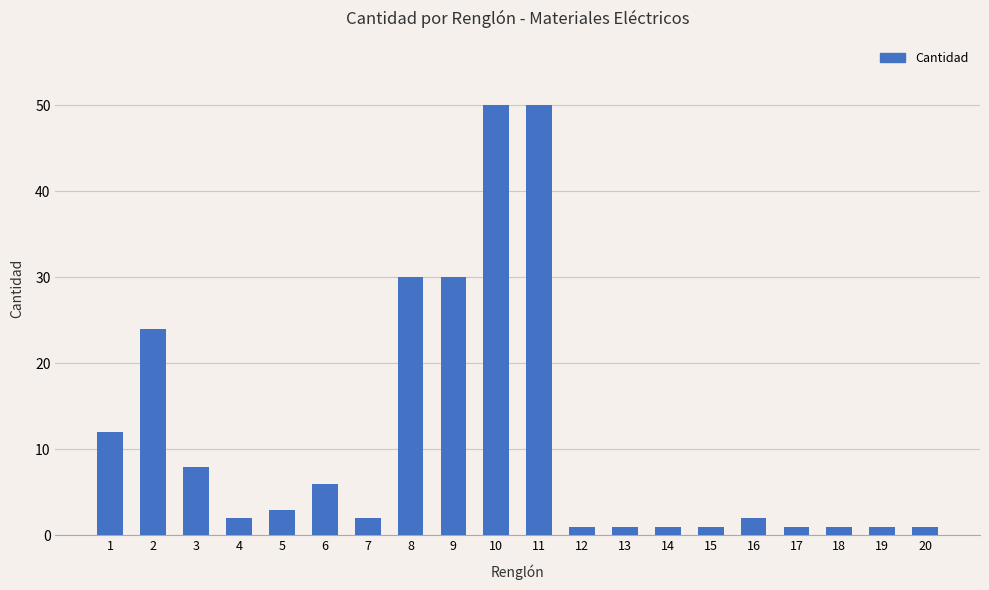

Are the bars grouped side by side (vs. stacked)?

No